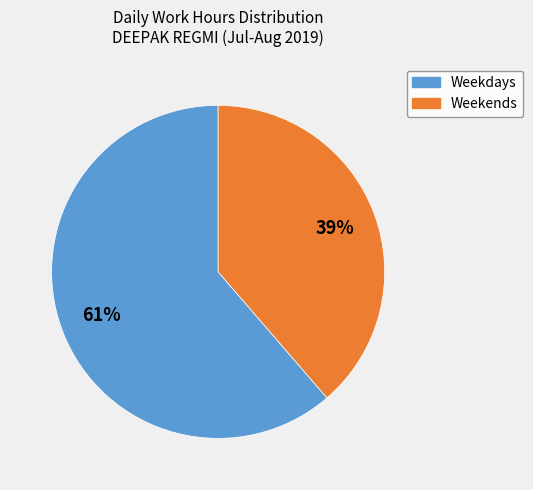

Is there a majority slice in this chart?

Yes